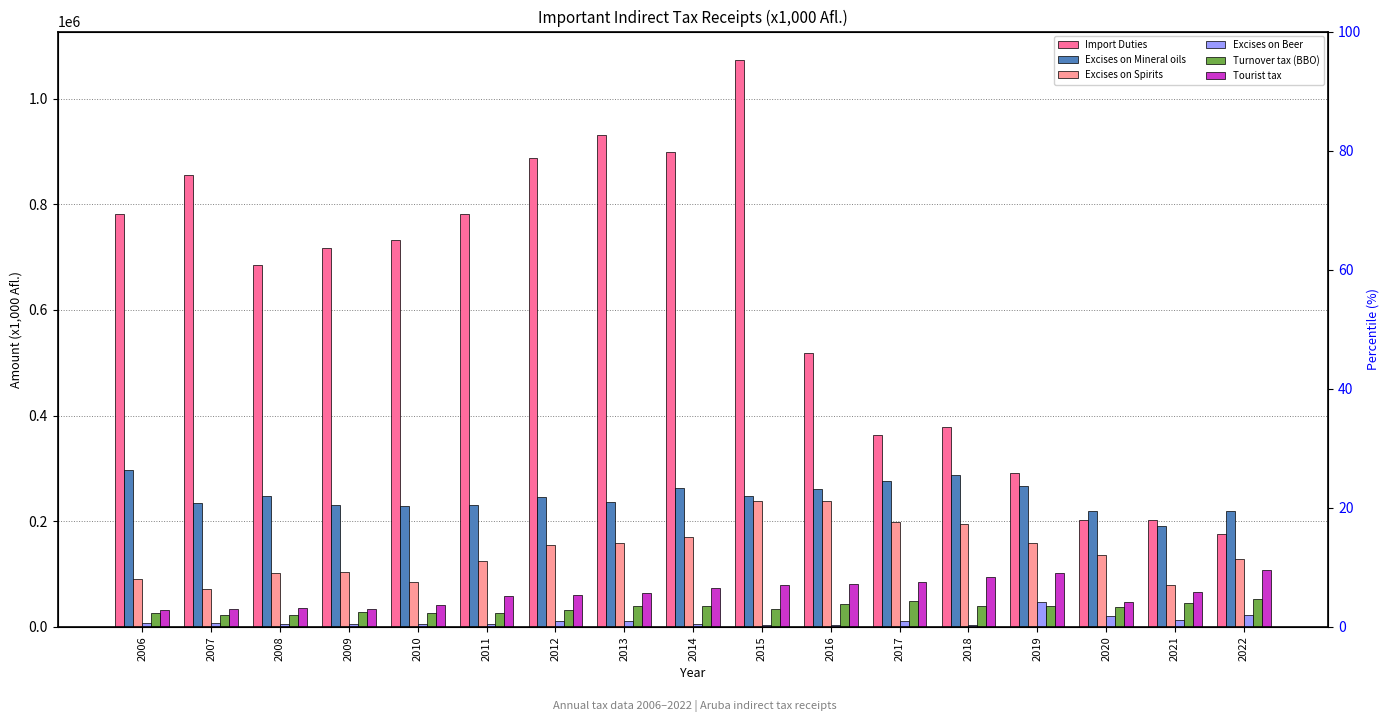

What is the difference between the maximum and minimum values in the Excises on Spirits series?

166685